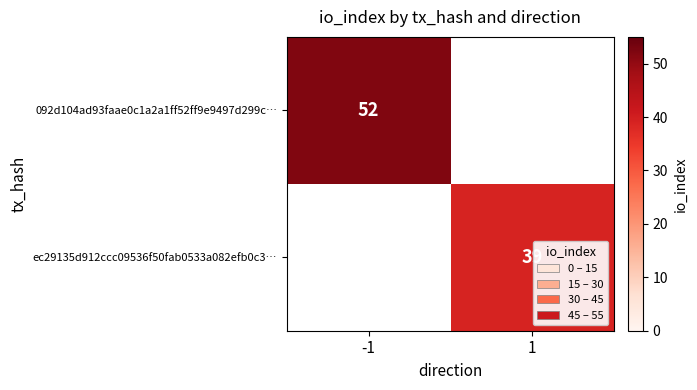

Is the value of 092d104ad93faae0c1a2a1ff52ff9e9497d299c… at -1 greater than the value of ec29135d912ccc09536f50fab0533a082efb0c3… at 1?

Yes